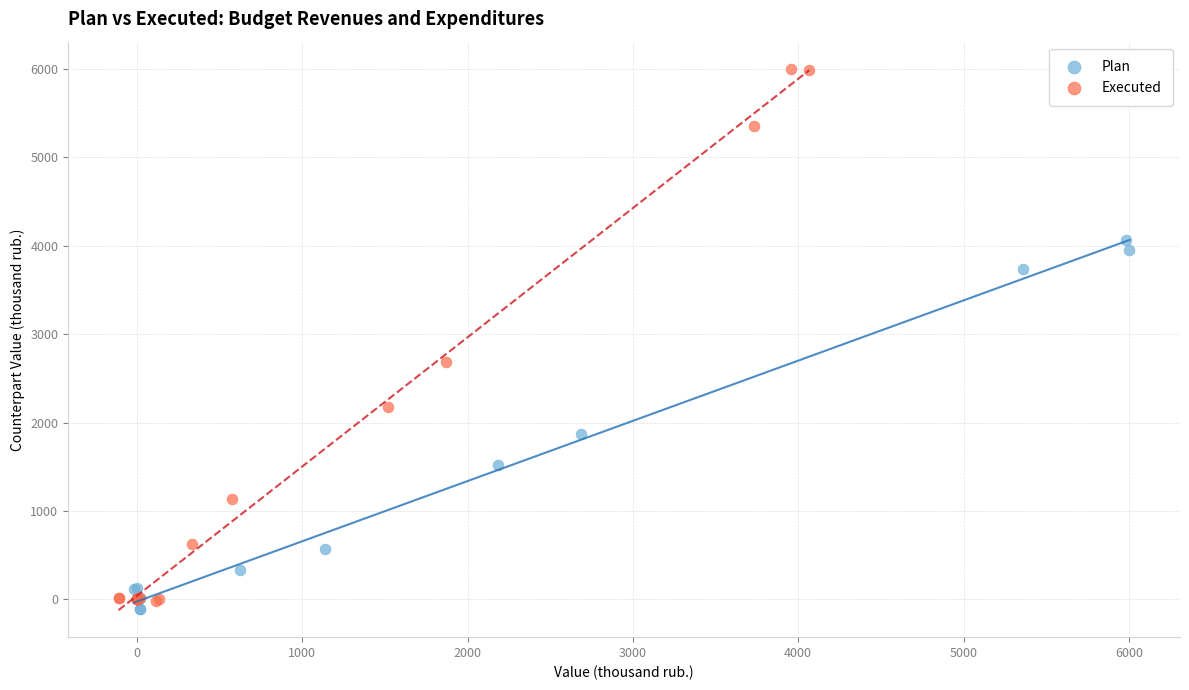

Which series reaches the maximum Y coordinate?

Executed